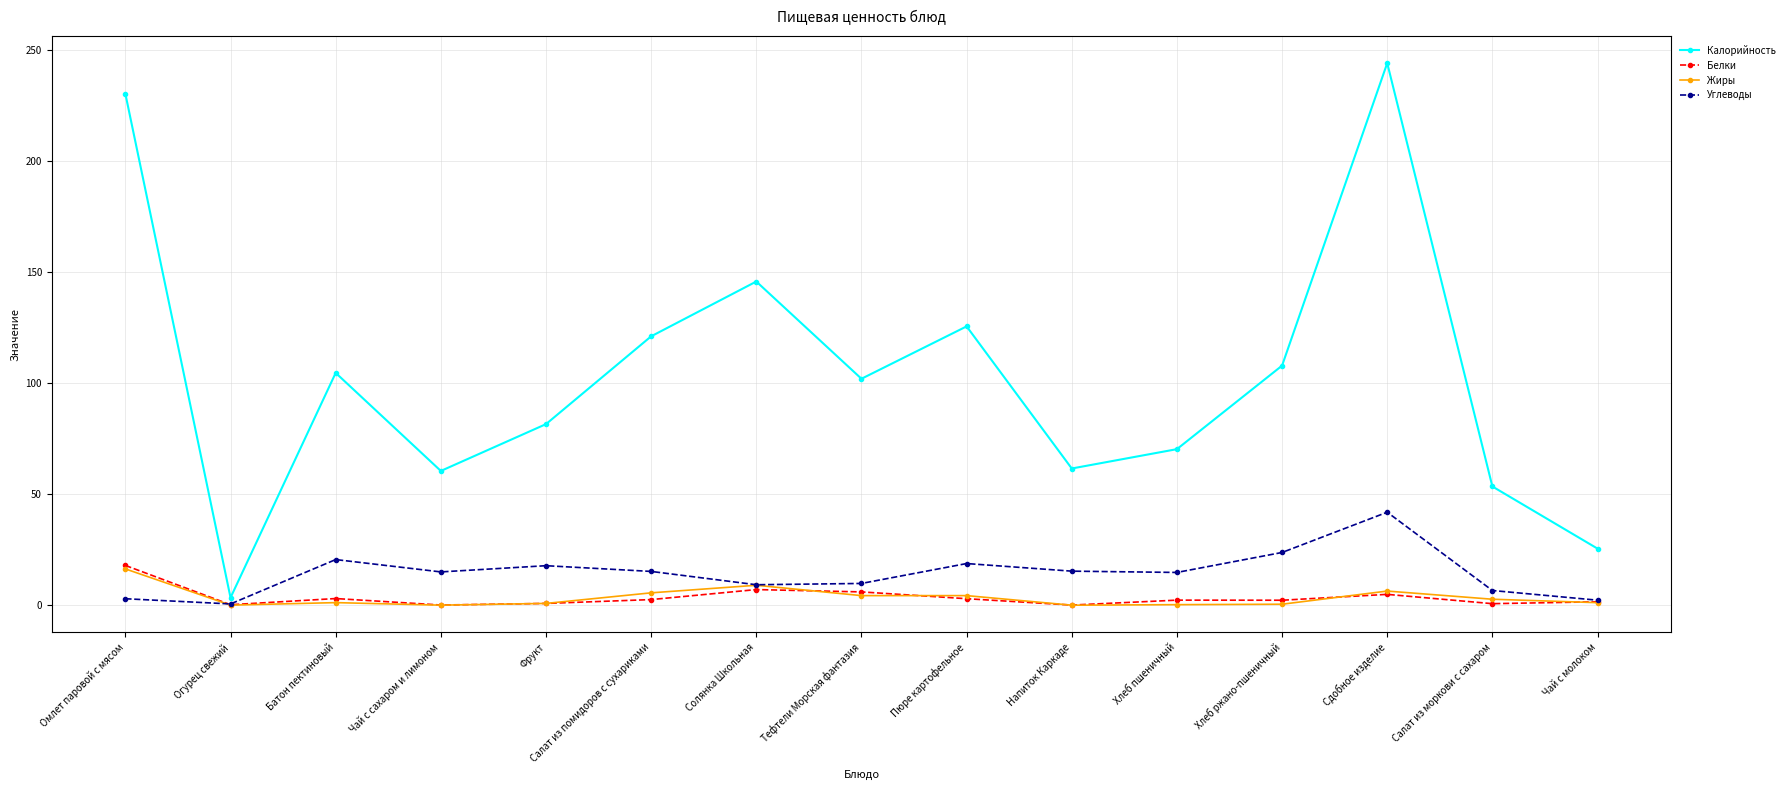

In Углеводы, how many points are higher than both neighbors (excluding endpoints)?

4